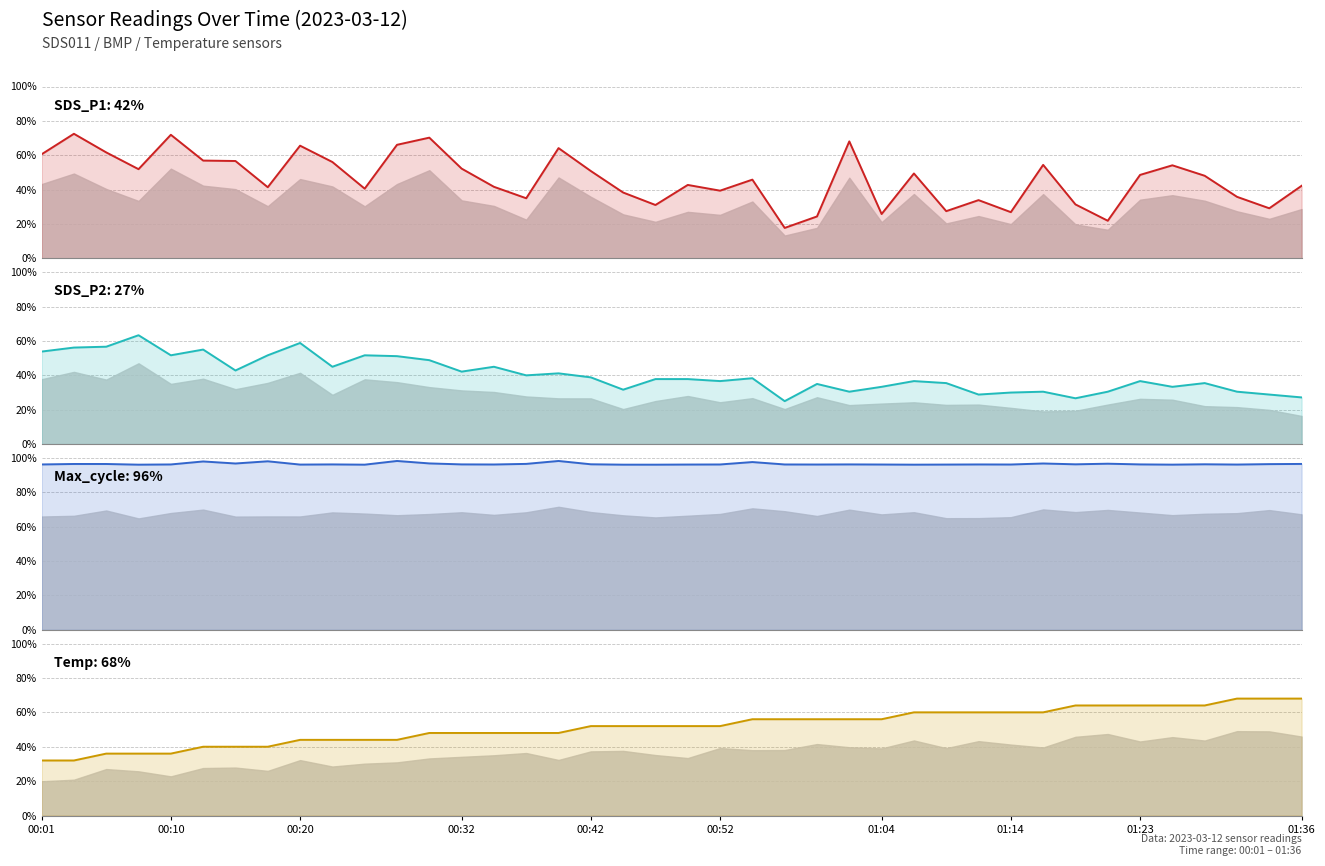

What is the difference between the second highest and minimum values in the SDS_P1 series?

54.2